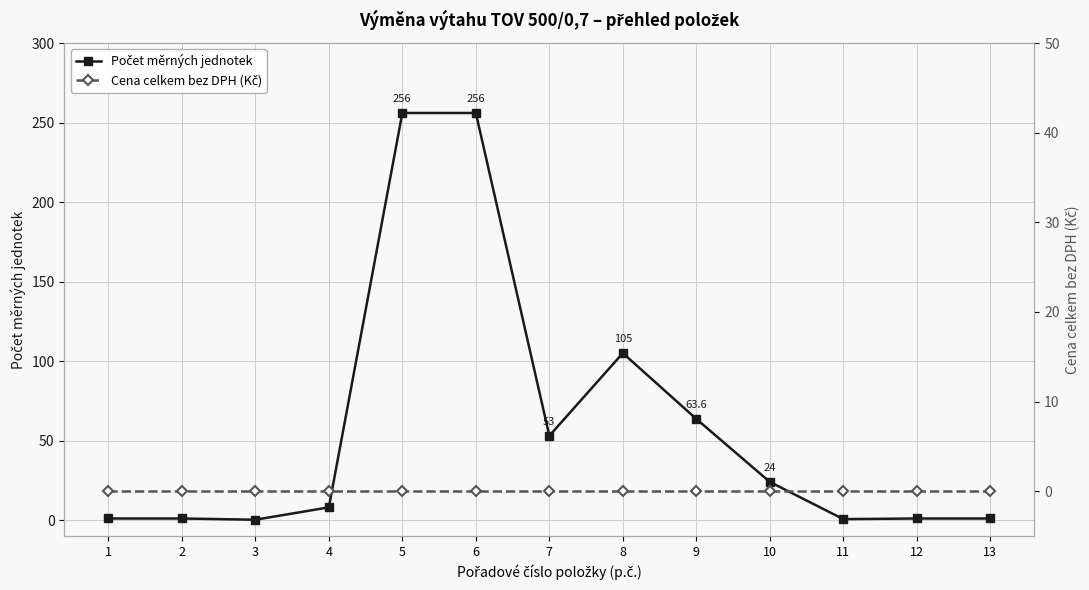

Which has a higher value, 7 or 4?

7